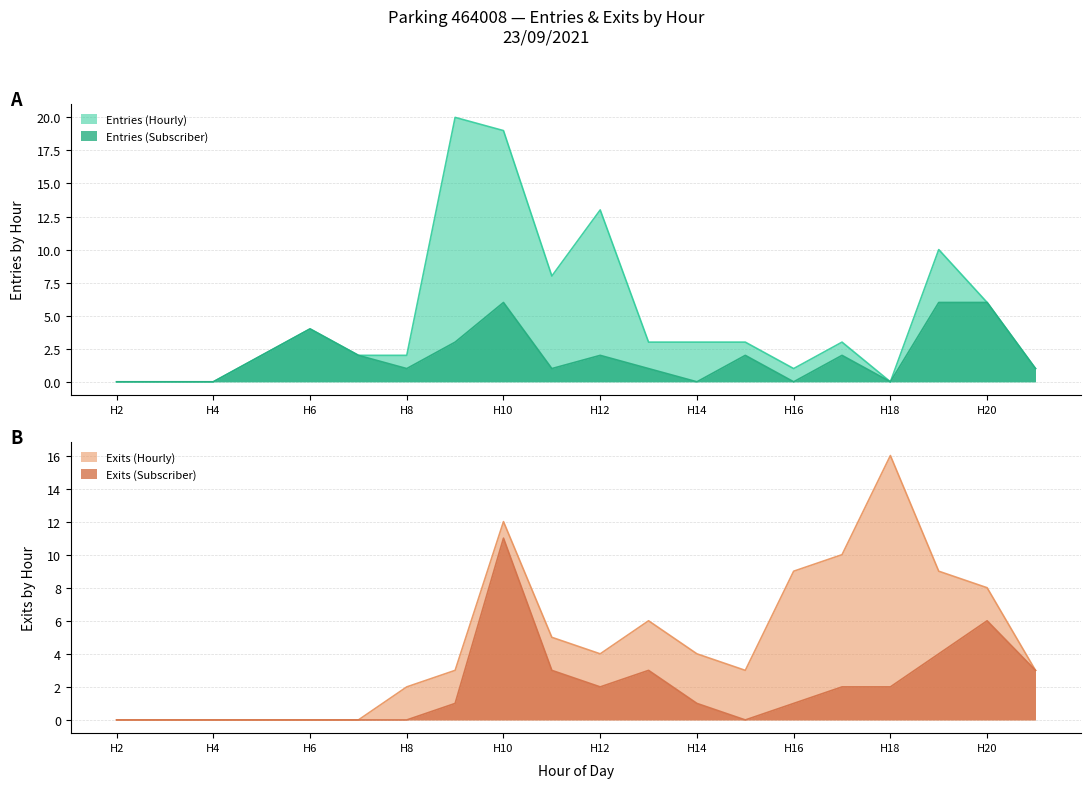

The Entries (Subscriber) series shows 0 at H2. True or false?

True